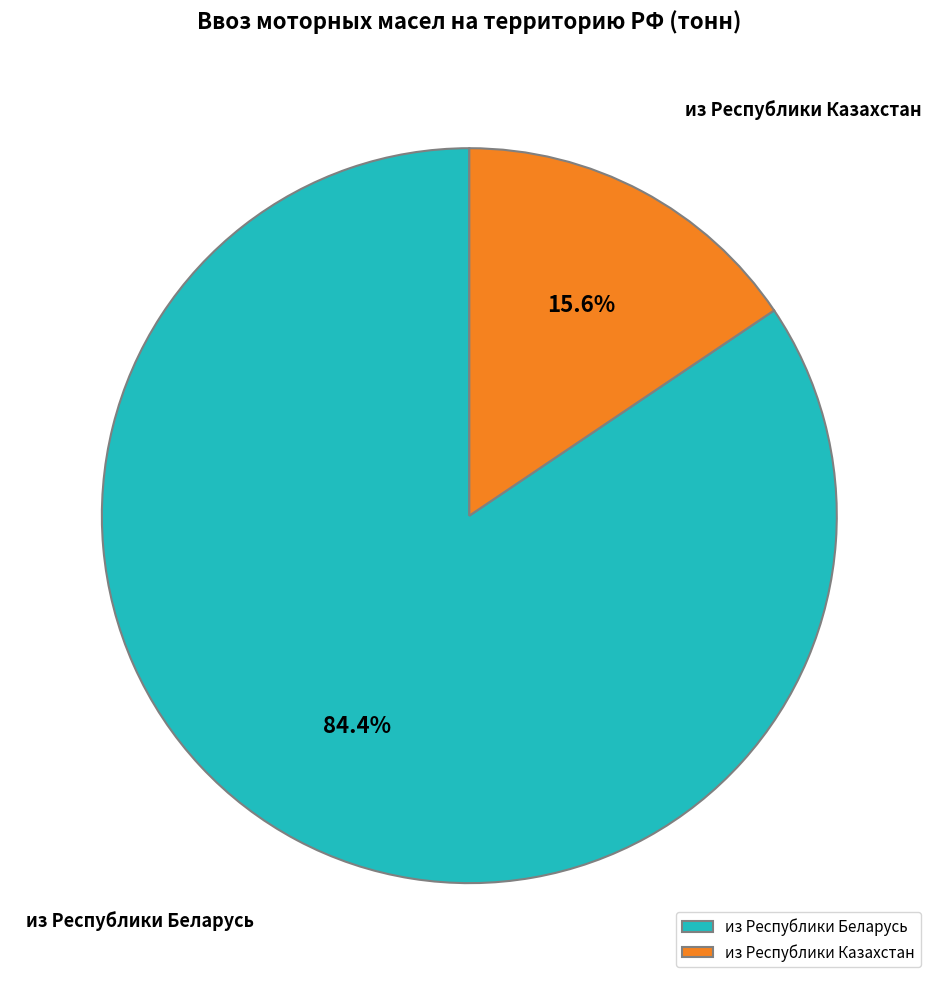

Rank the categories by value from lowest to highest.

из Республики Казахстан, из Республики Беларусь